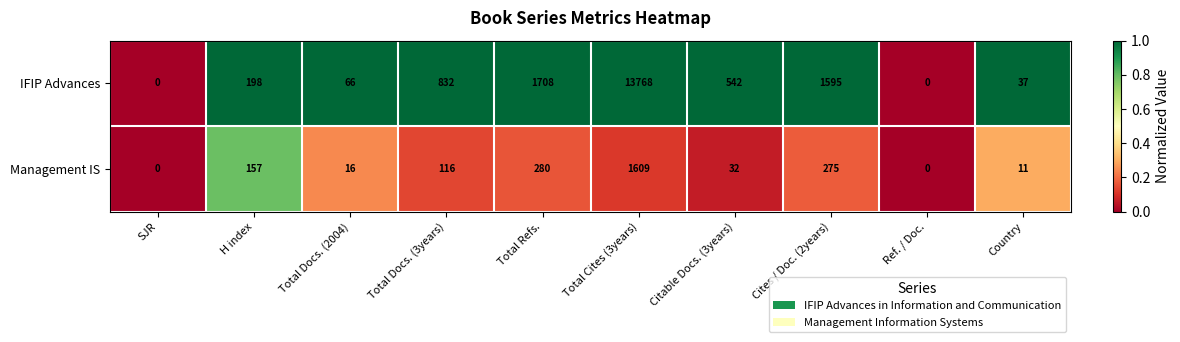

How many data points does each series have?

10